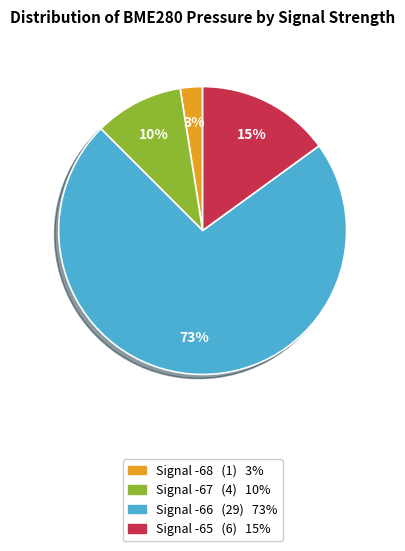

Which category has the smallest portion of the pie?

Signal -68 (1) 3%